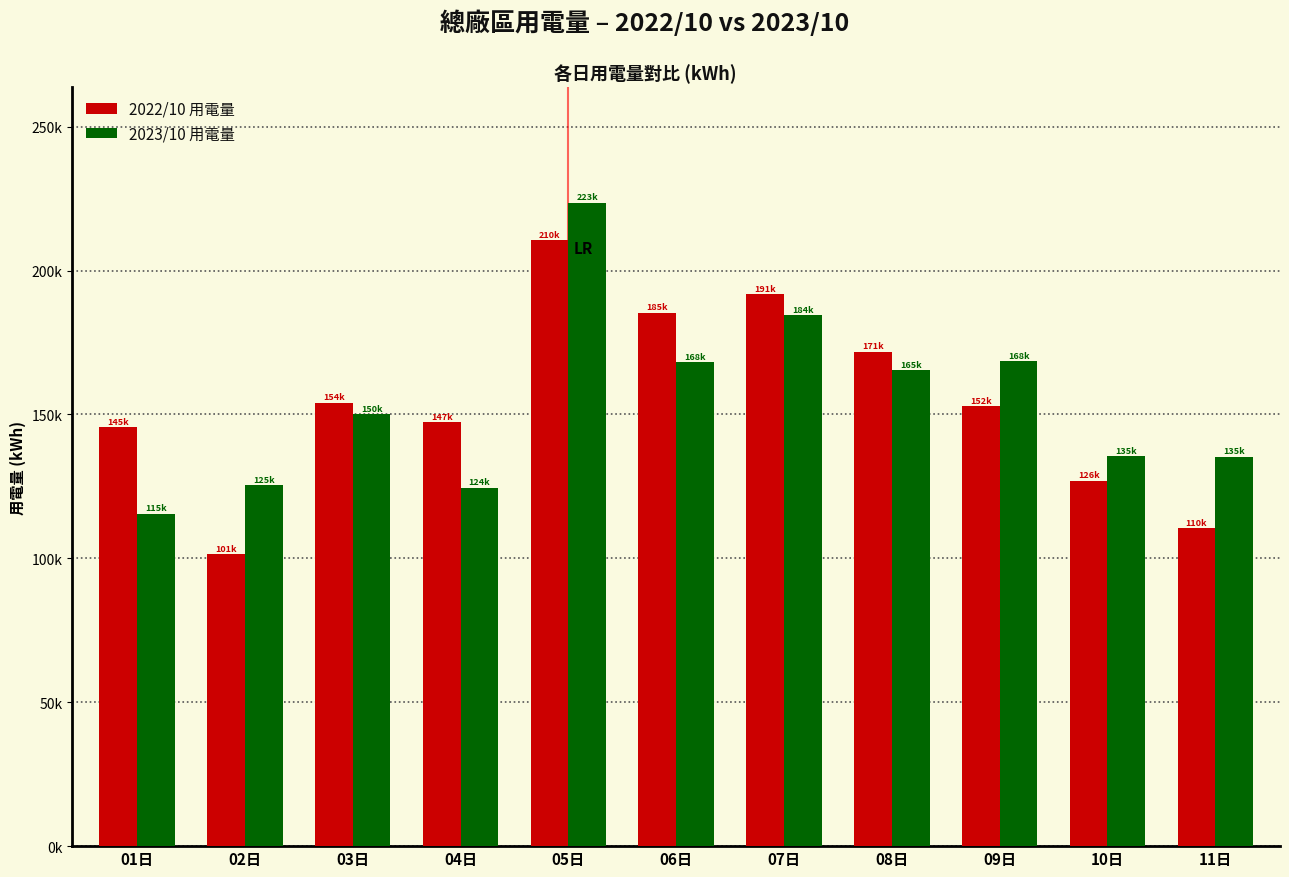

Are the bars grouped side by side (vs. stacked)?

Yes